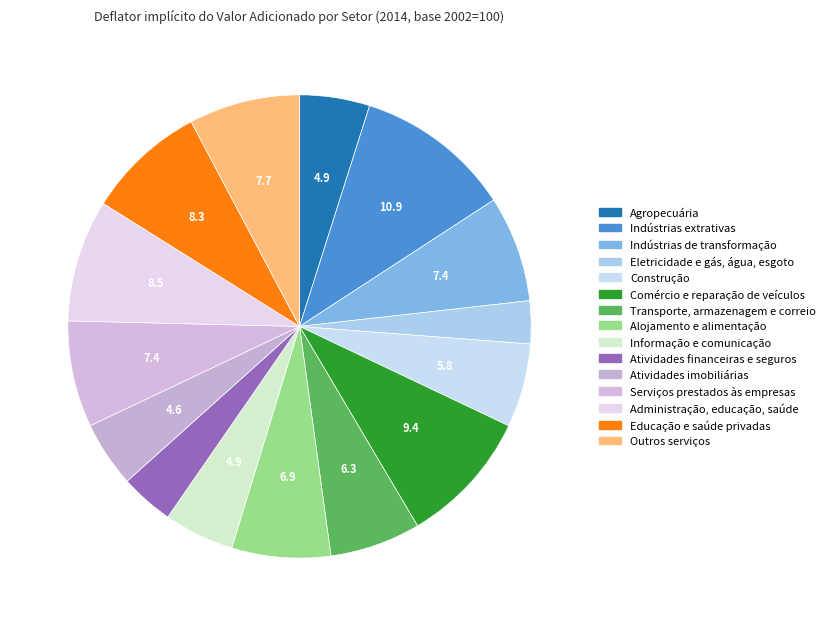

What is the smallest slice in the pie chart?

Eletricidade e gás, água, esgoto